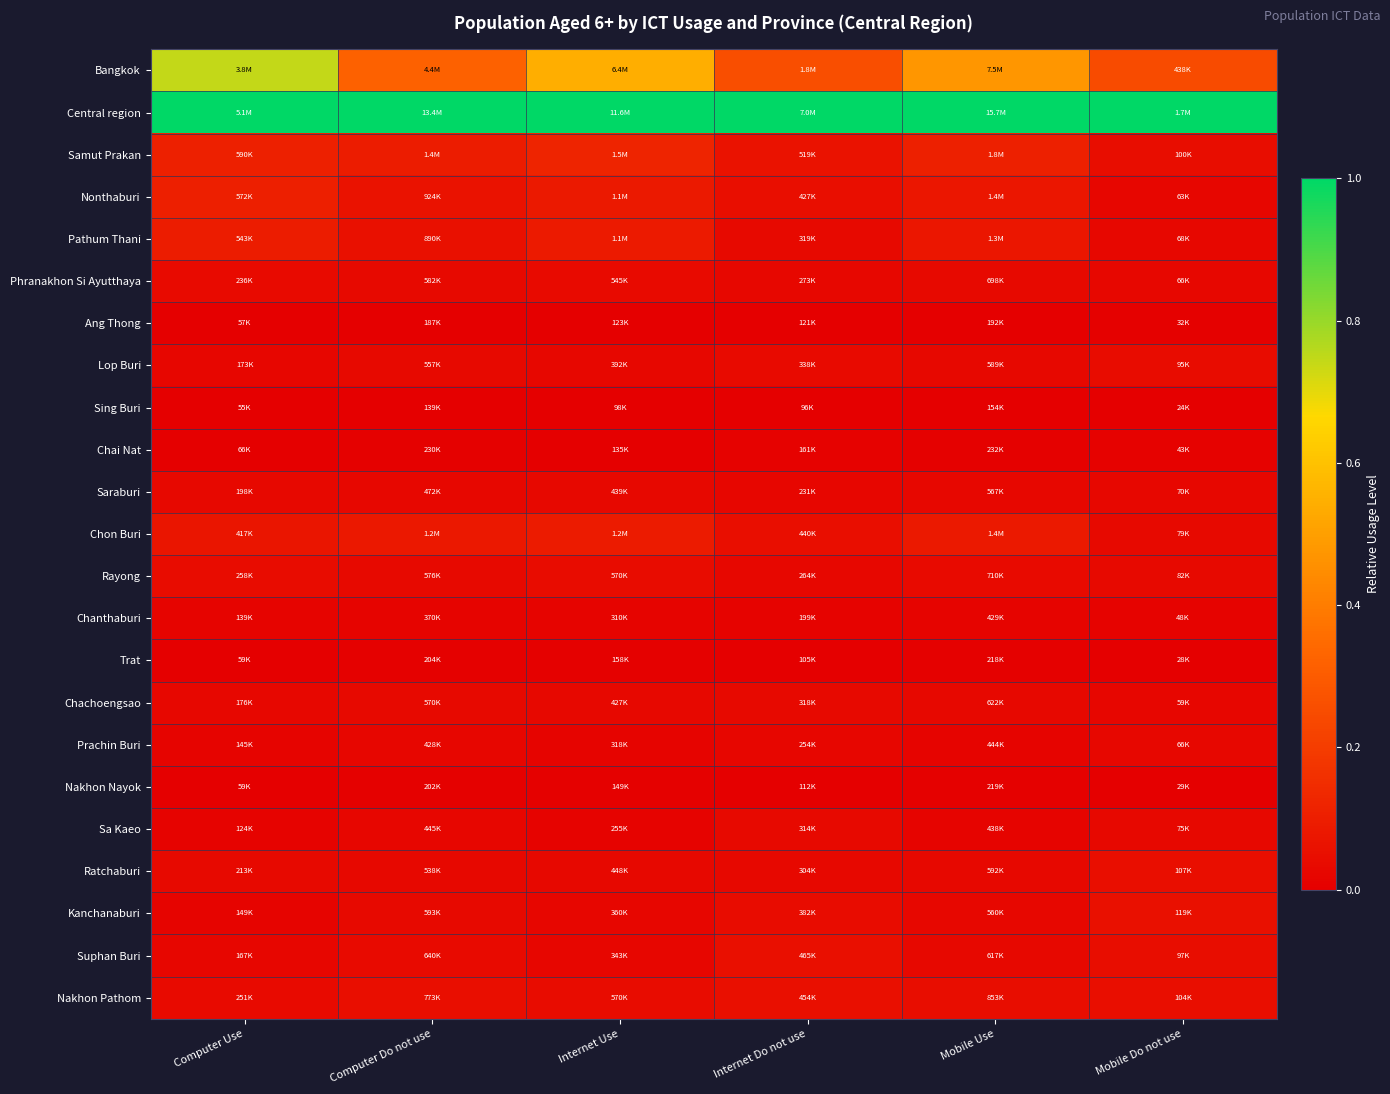

Reading left to right, list all the values displayed in this chart.

Bangkok: Computer Use=0.7	Computer Do not use=0.3	Internet Use=0.5	Internet Do not use=0.3	Mobile Use=0.5	Mobile Do not use=0.2
Central region: Computer Use=1.0	Computer Do not use=1.0	Internet Use=1.0	Internet Do not use=1.0	Mobile Use=1.0	Mobile Do not use=1.0
Samut Prakan: Computer Use=0.1	Computer Do not use=0.1	Internet Use=0.1	Internet Do not use=0.1	Mobile Use=0.1	Mobile Do not use=0.0
Nonthaburi: Computer Use=0.1	Computer Do not use=0.1	Internet Use=0.1	Internet Do not use=0.0	Mobile Use=0.1	Mobile Do not use=0.0
Pathum Thani: Computer Use=0.1	Computer Do not use=0.1	Internet Use=0.1	Internet Do not use=0.0	Mobile Use=0.1	Mobile Do not use=0.0
Phranakhon Si Ayutthaya: Computer Use=0.0	Computer Do not use=0.0	Internet Use=0.0	Internet Do not use=0.0	Mobile Use=0.0	Mobile Do not use=0.0
Ang Thong: Computer Use=0.0	Computer Do not use=0.0	Internet Use=0.0	Internet Do not use=0.0	Mobile Use=0.0	Mobile Do not use=0.0
Lop Buri: Computer Use=0.0	Computer Do not use=0.0	Internet Use=0.0	Internet Do not use=0.0	Mobile Use=0.0	Mobile Do not use=0.0
Sing Buri: Computer Use=0.0	Computer Do not use=0.0	Internet Use=0.0	Internet Do not use=0.0	Mobile Use=0.0	Mobile Do not use=0.0
Chai Nat: Computer Use=0.0	Computer Do not use=0.0	Internet Use=0.0	Internet Do not use=0.0	Mobile Use=0.0	Mobile Do not use=0.0
Saraburi: Computer Use=0.0	Computer Do not use=0.0	Internet Use=0.0	Internet Do not use=0.0	Mobile Use=0.0	Mobile Do not use=0.0
Chon Buri: Computer Use=0.1	Computer Do not use=0.1	Internet Use=0.1	Internet Do not use=0.1	Mobile Use=0.1	Mobile Do not use=0.0
Rayong: Computer Use=0.0	Computer Do not use=0.0	Internet Use=0.0	Internet Do not use=0.0	Mobile Use=0.0	Mobile Do not use=0.0
Chanthaburi: Computer Use=0.0	Computer Do not use=0.0	Internet Use=0.0	Internet Do not use=0.0	Mobile Use=0.0	Mobile Do not use=0.0
Trat: Computer Use=0.0	Computer Do not use=0.0	Internet Use=0.0	Internet Do not use=0.0	Mobile Use=0.0	Mobile Do not use=0.0
Chachoengsao: Computer Use=0.0	Computer Do not use=0.0	Internet Use=0.0	Internet Do not use=0.0	Mobile Use=0.0	Mobile Do not use=0.0
Prachin Buri: Computer Use=0.0	Computer Do not use=0.0	Internet Use=0.0	Internet Do not use=0.0	Mobile Use=0.0	Mobile Do not use=0.0
Nakhon Nayok: Computer Use=0.0	Computer Do not use=0.0	Internet Use=0.0	Internet Do not use=0.0	Mobile Use=0.0	Mobile Do not use=0.0
Sa Kaeo: Computer Use=0.0	Computer Do not use=0.0	Internet Use=0.0	Internet Do not use=0.0	Mobile Use=0.0	Mobile Do not use=0.0
Ratchaburi: Computer Use=0.0	Computer Do not use=0.0	Internet Use=0.0	Internet Do not use=0.0	Mobile Use=0.0	Mobile Do not use=0.0
Kanchanaburi: Computer Use=0.0	Computer Do not use=0.0	Internet Use=0.0	Internet Do not use=0.0	Mobile Use=0.0	Mobile Do not use=0.1
Suphan Buri: Computer Use=0.0	Computer Do not use=0.0	Internet Use=0.0	Internet Do not use=0.1	Mobile Use=0.0	Mobile Do not use=0.0
Nakhon Pathom: Computer Use=0.0	Computer Do not use=0.0	Internet Use=0.0	Internet Do not use=0.1	Mobile Use=0.0	Mobile Do not use=0.0